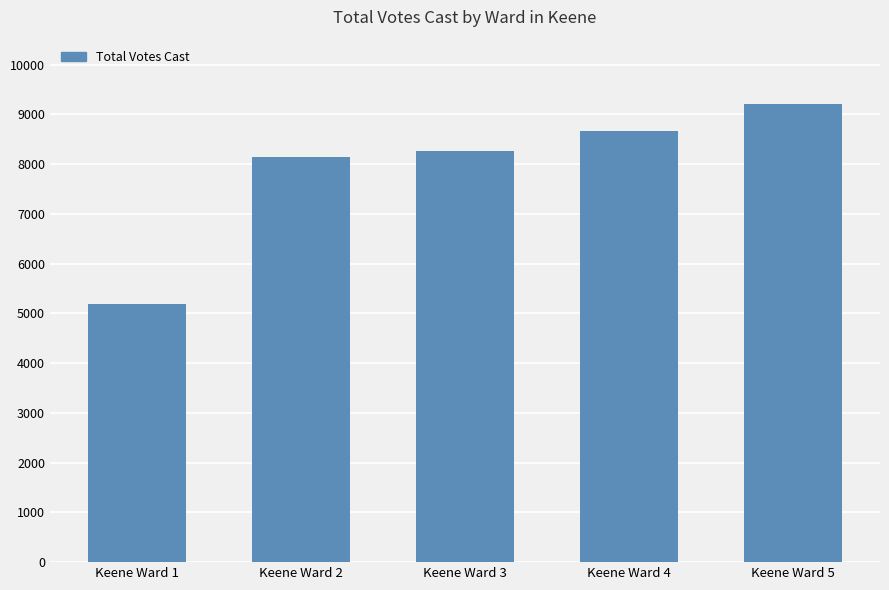

Count the number of data series in this chart.

1